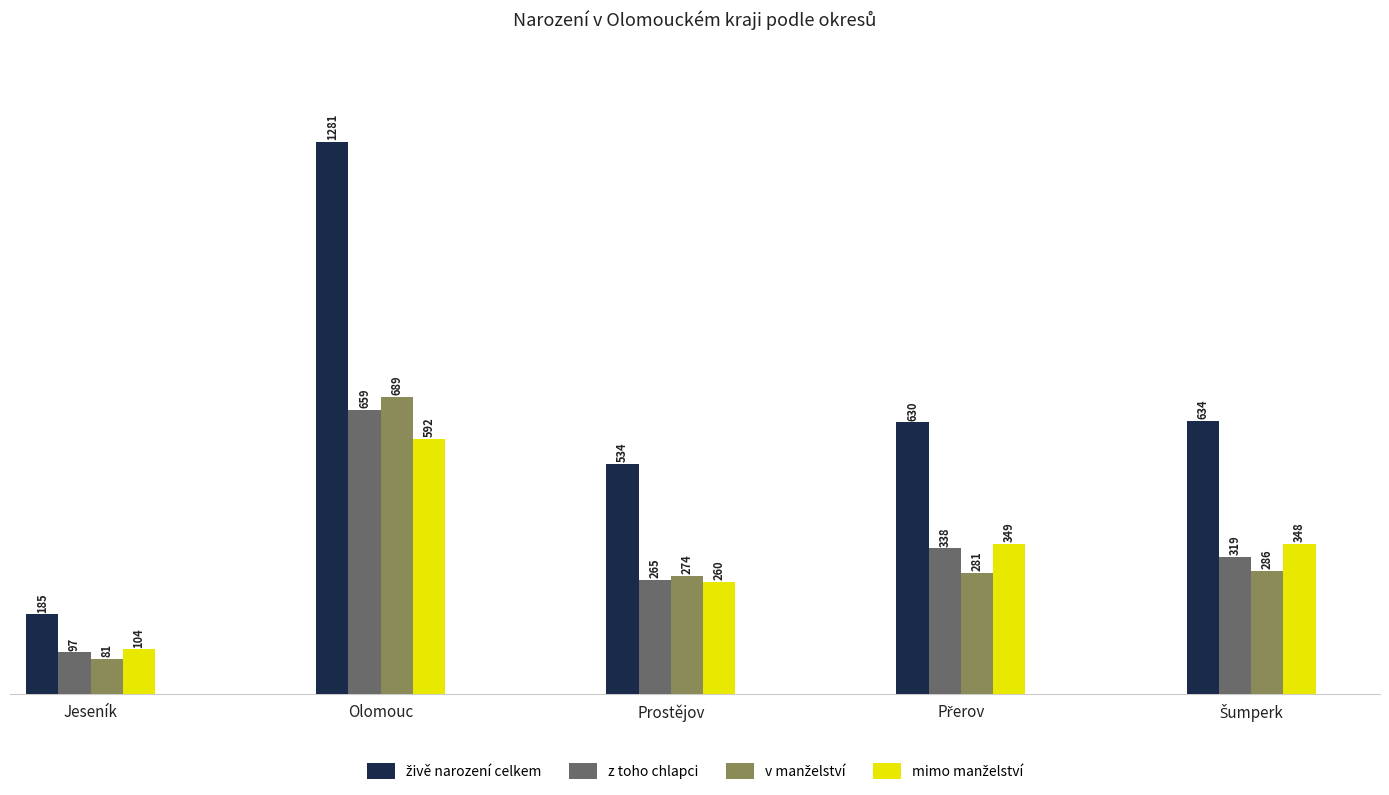

What is the difference between the highest and lowest values at Jeseník?

104